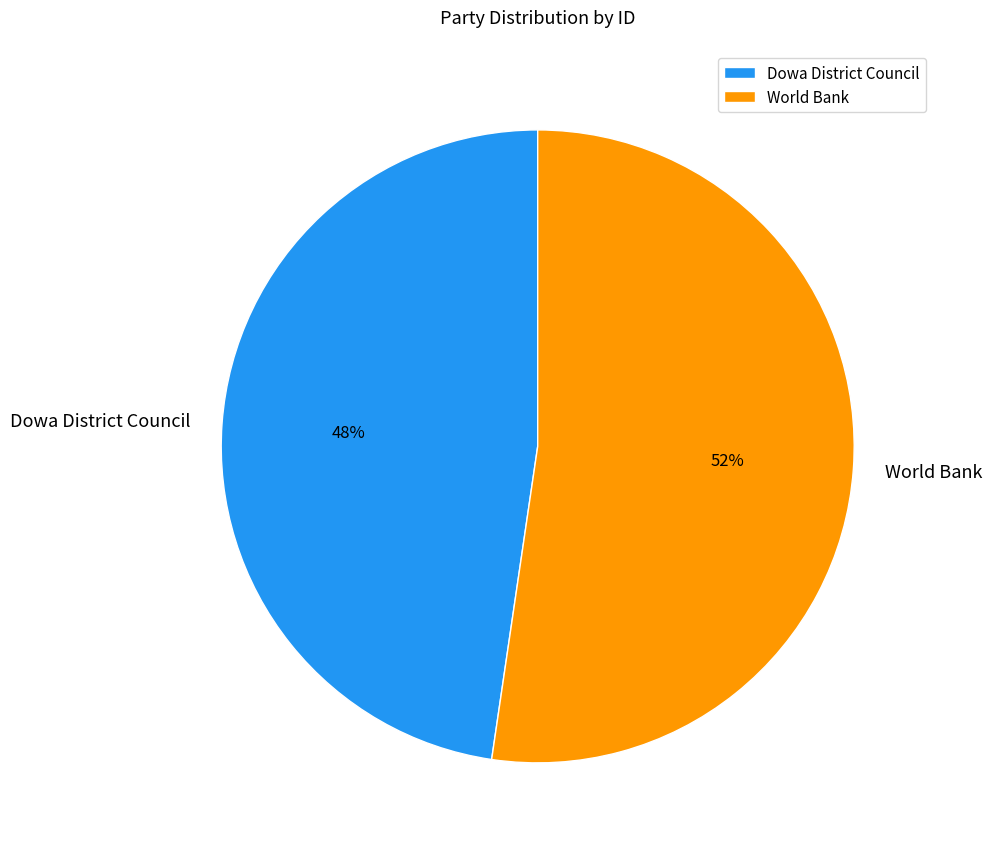

To the nearest percent, what is the combined percentage of World Bank and Dowa District Council?

100%